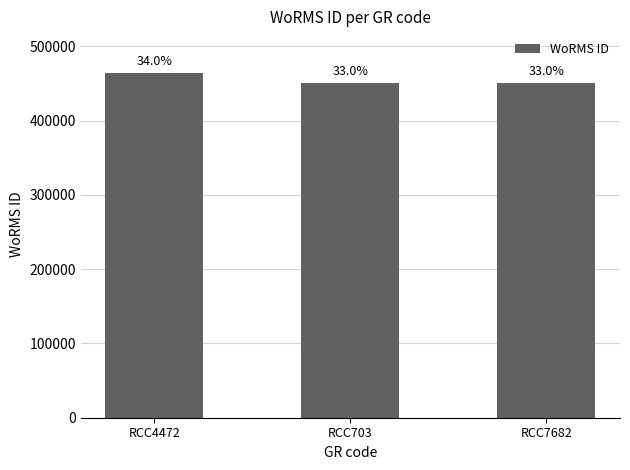

What is the label of the 3rd bar from the right?

RCC4472